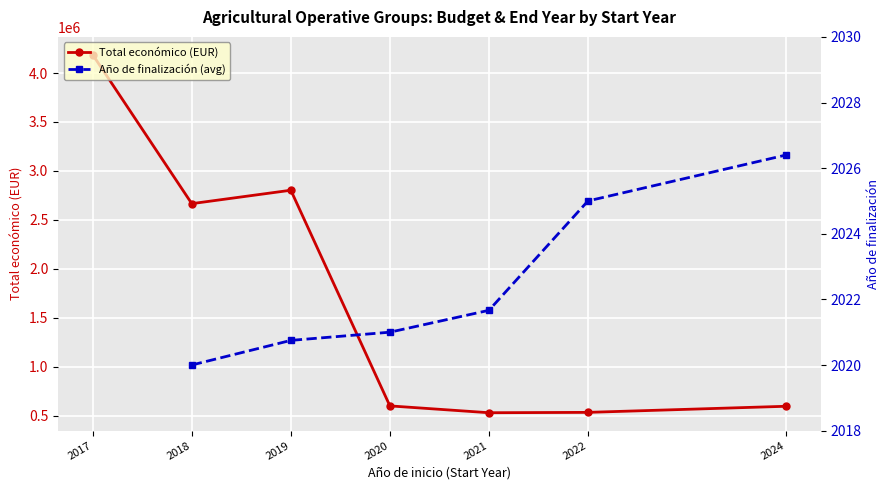

What is the value of the Año de finalización (avg) point at the 2nd from the left?

2020.0